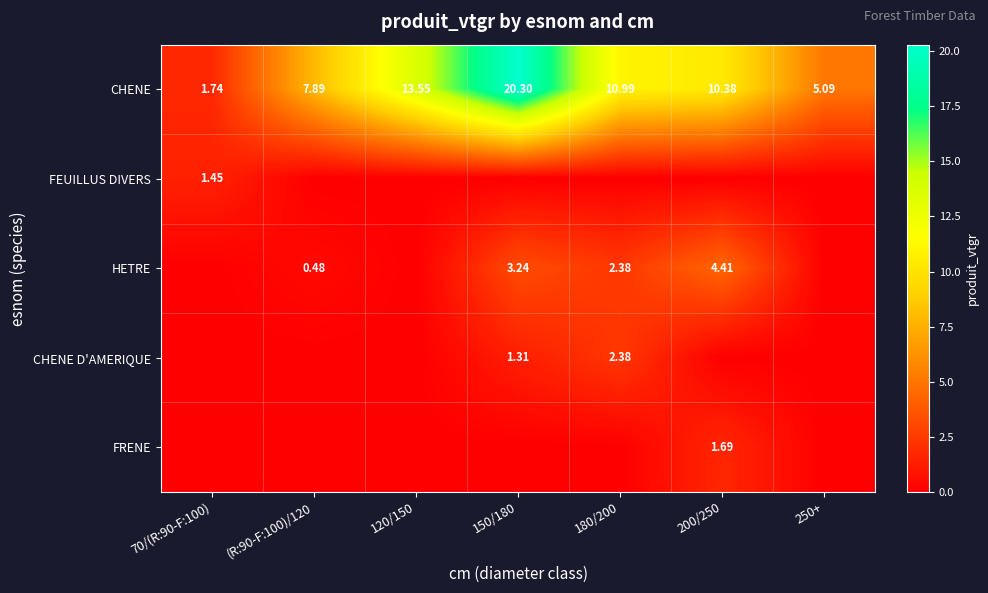

Is the value of CHENE at 180/200 greater than the value of CHENE D'AMERIQUE at 180/200?

Yes